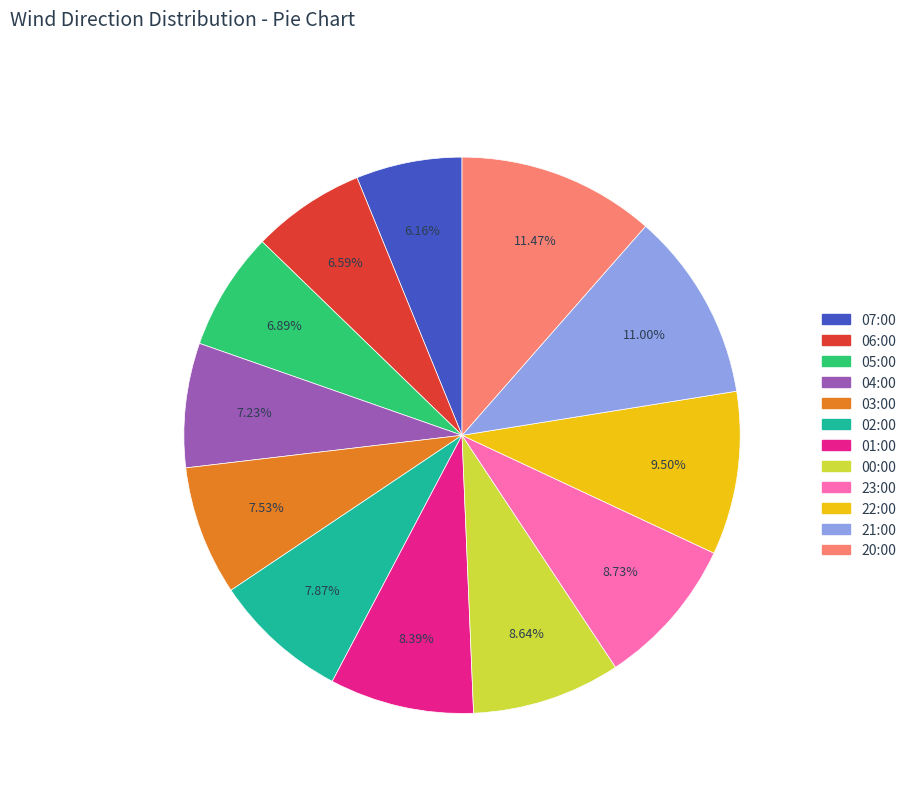

What is the total percentage of 21:00 and 04:00?

18.2%